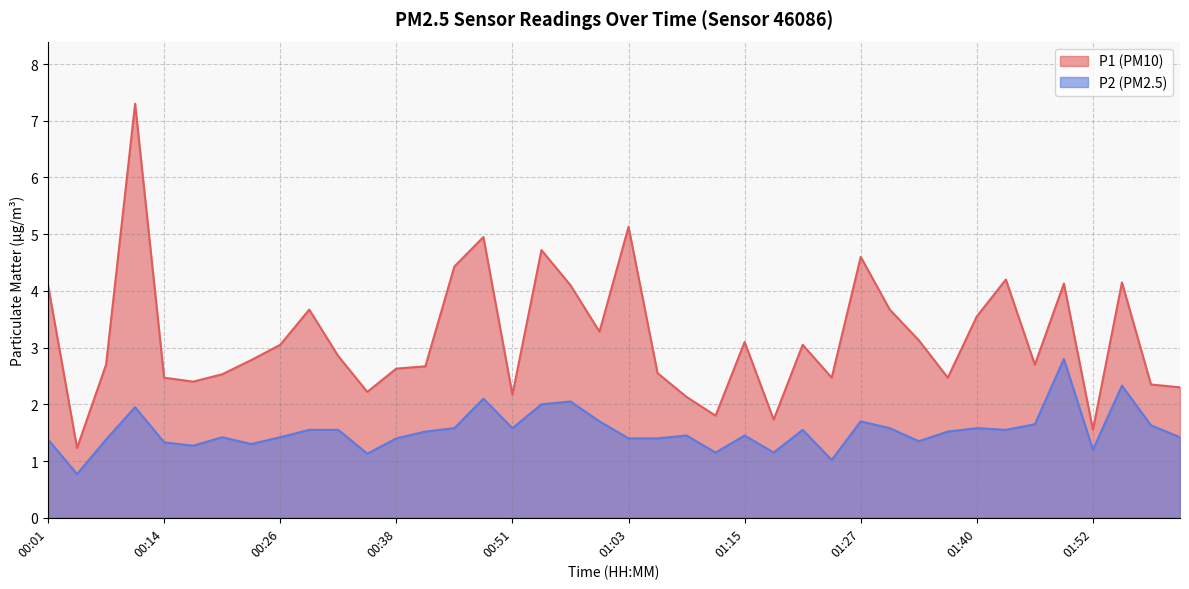

True or false: P1 and P2 intersect in this chart.

False